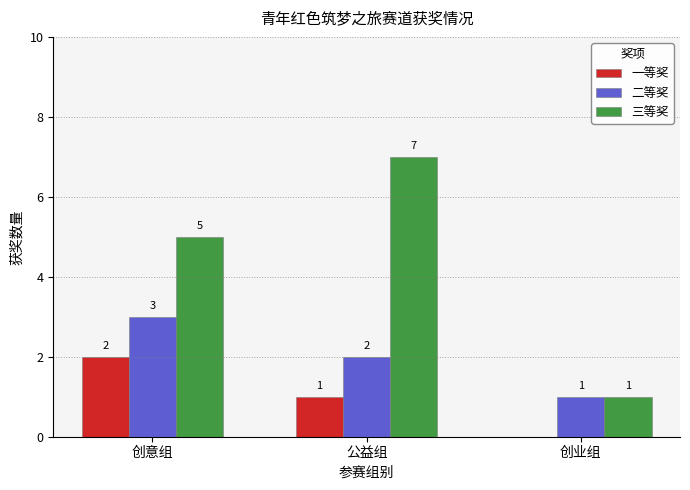

How many data points does each series have?

3